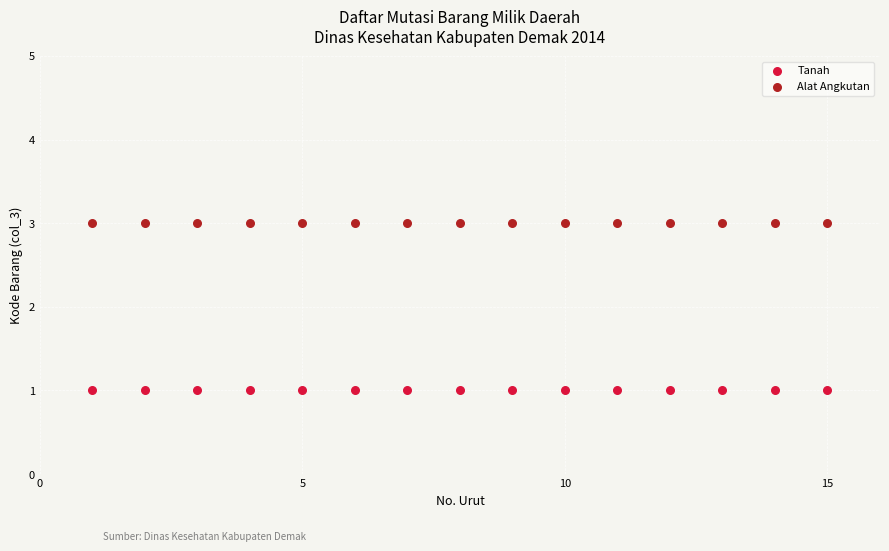

Which series reaches the maximum Y coordinate?

Alat Angkutan